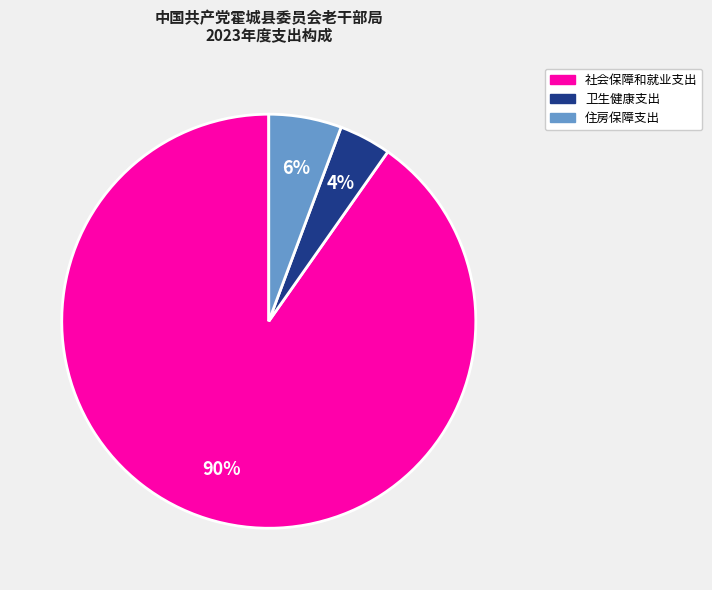

What percentage is the 住房保障支出 slice, to the nearest percent?

6%